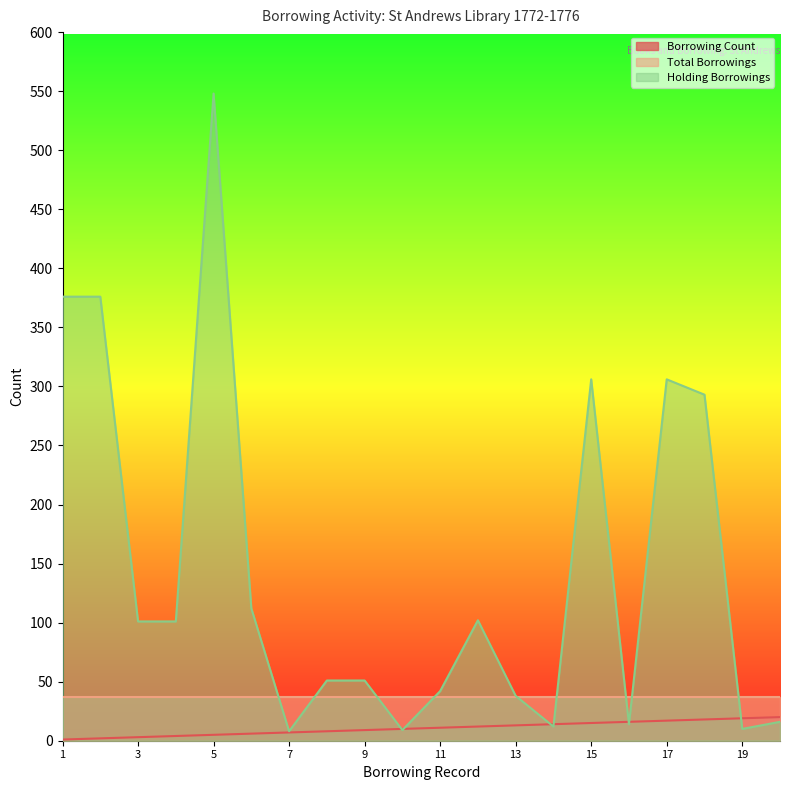

At which label does Holding Borrowings reach its peak?

5